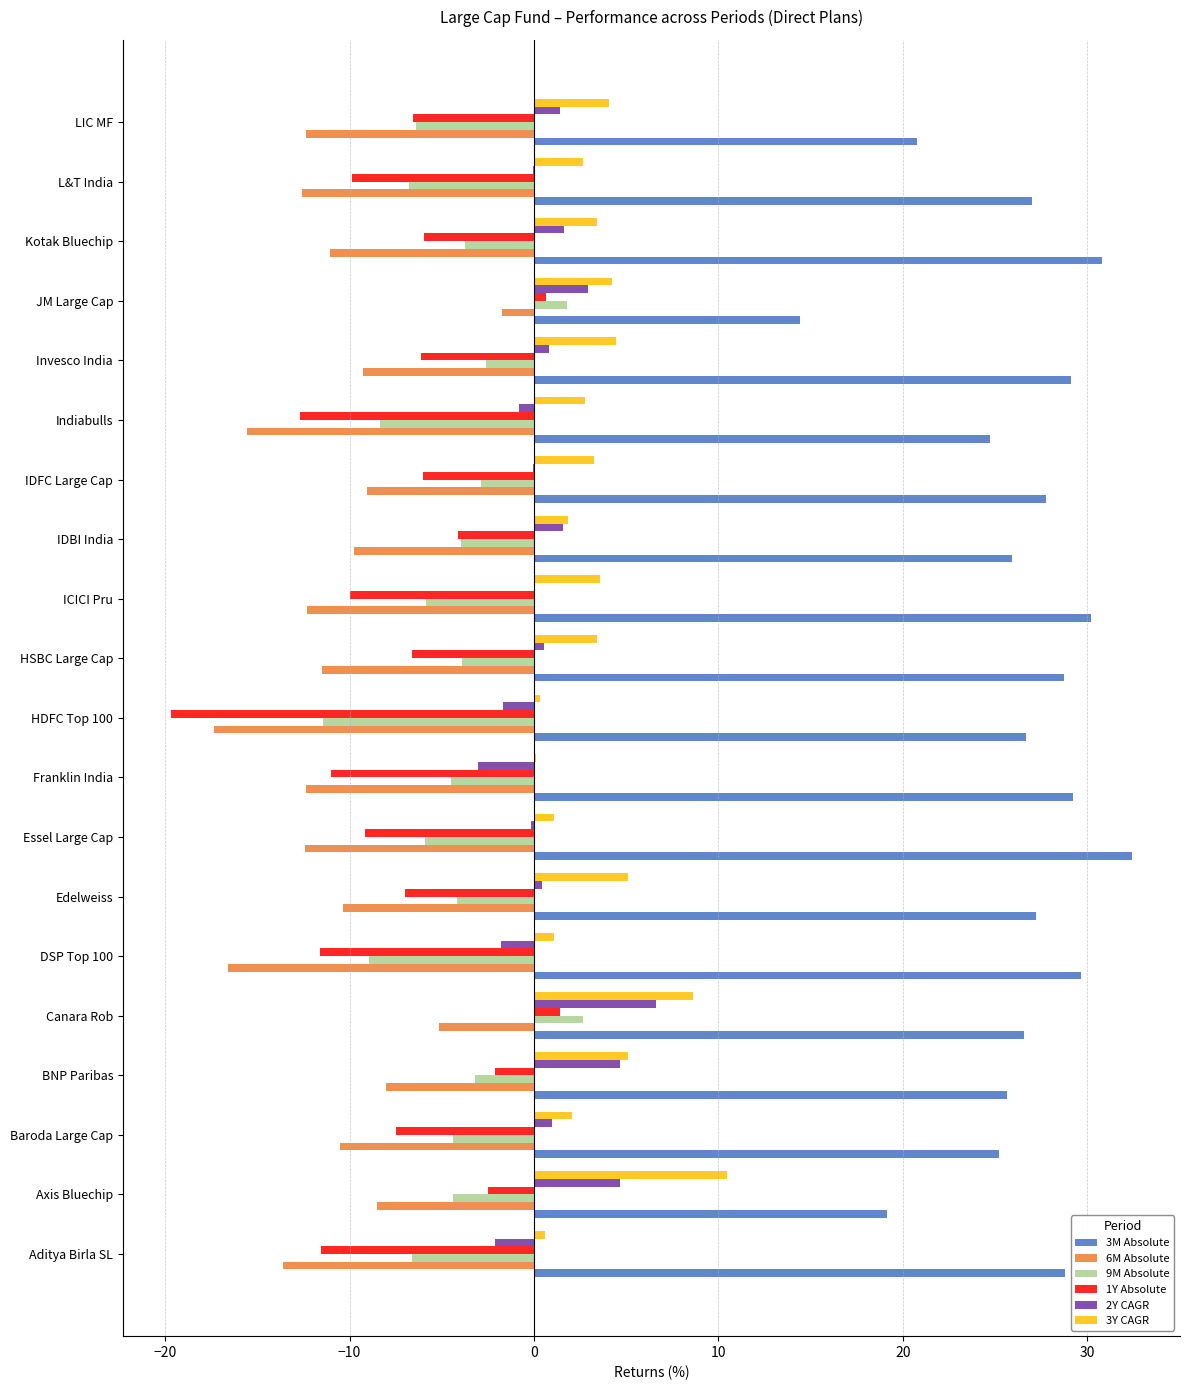

The value of 9M Absolute at LIC MF is -6.4. True or false?

True